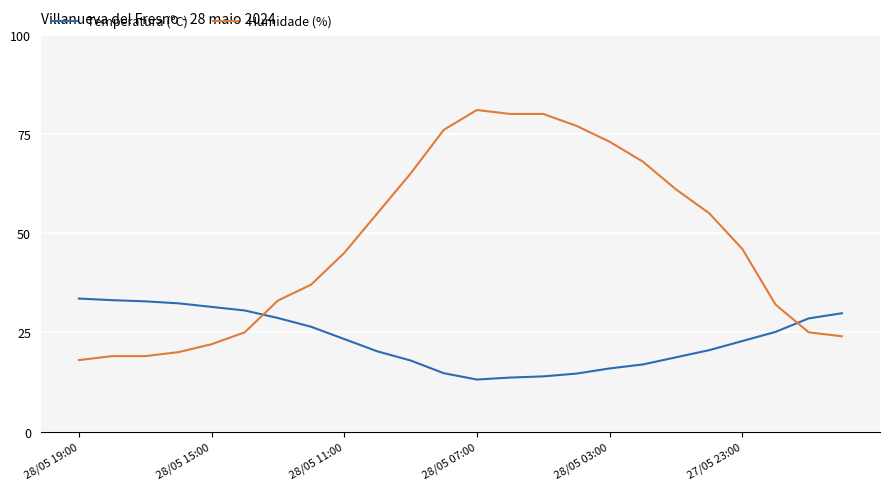

True or false: Humidade (%) and Temperatura (ºC) cross at least once.

True